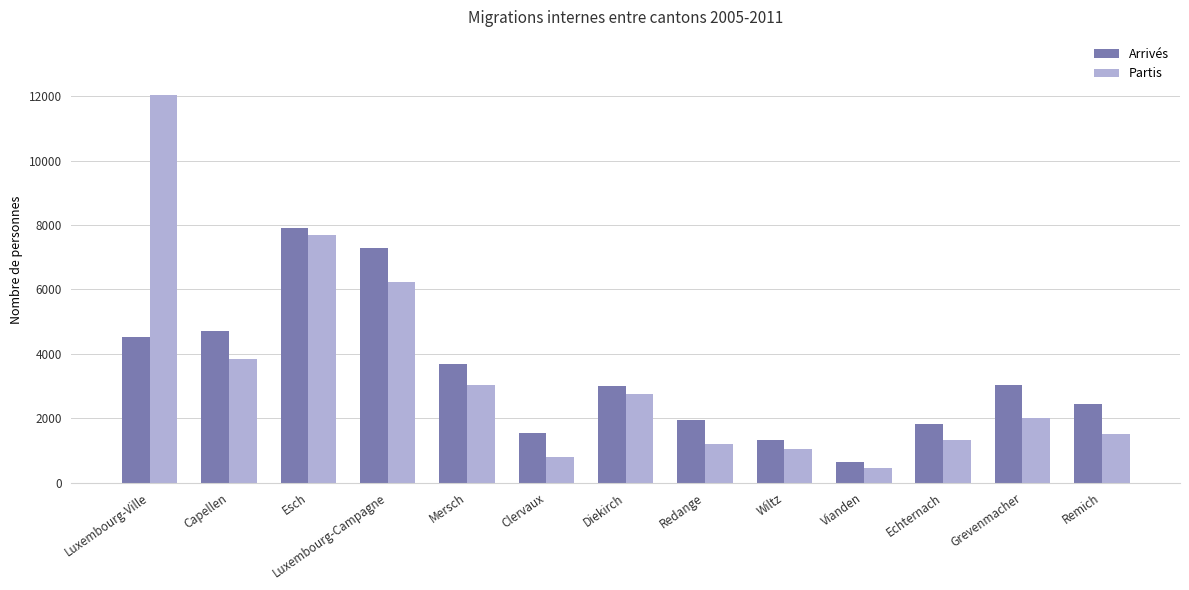

Rank the series at Diekirch from highest to lowest value.

Arrivés, Partis